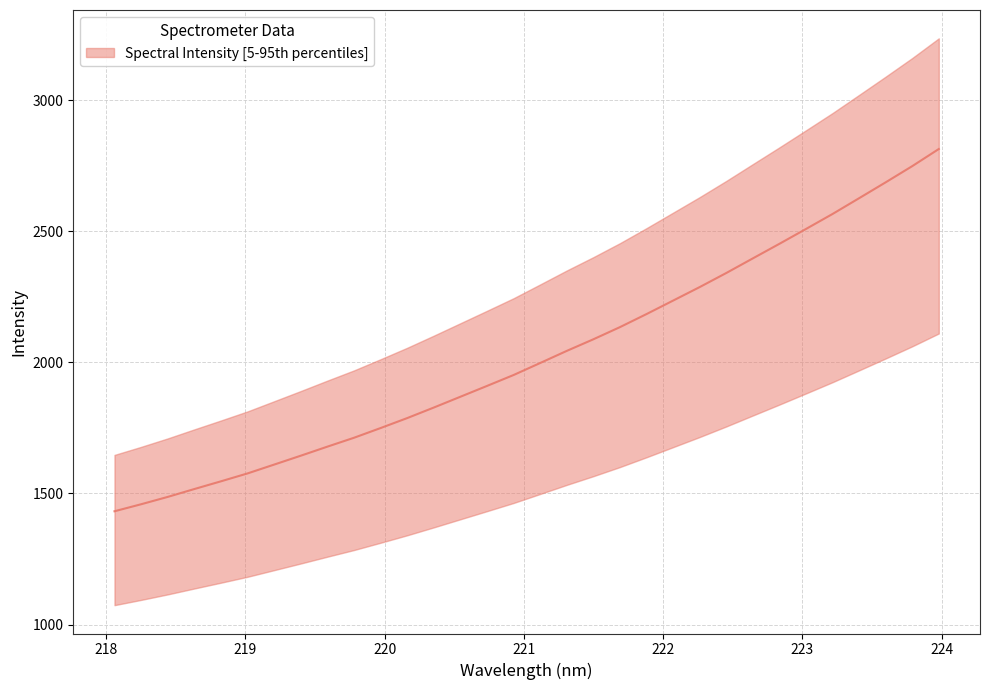

What is the smallest value displayed?

1432.1